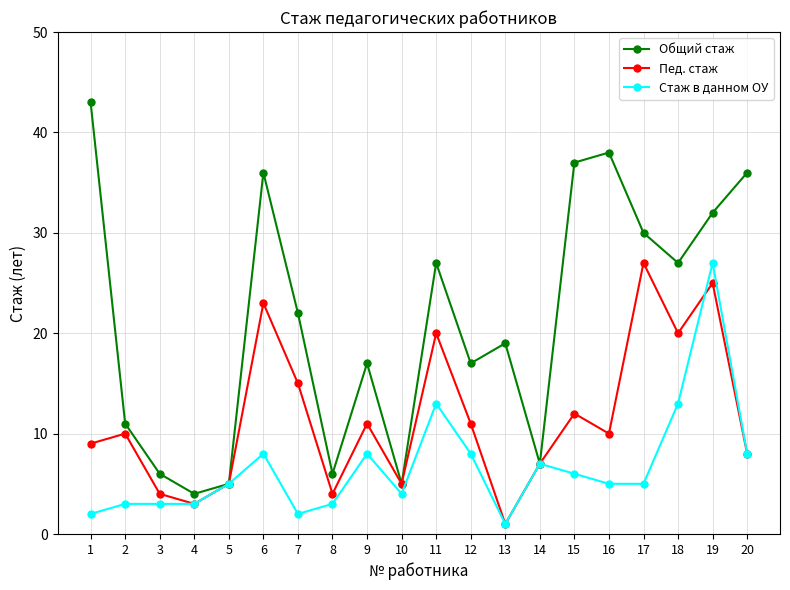

Is it true that Пед. стаж equals 47 at 17?

False